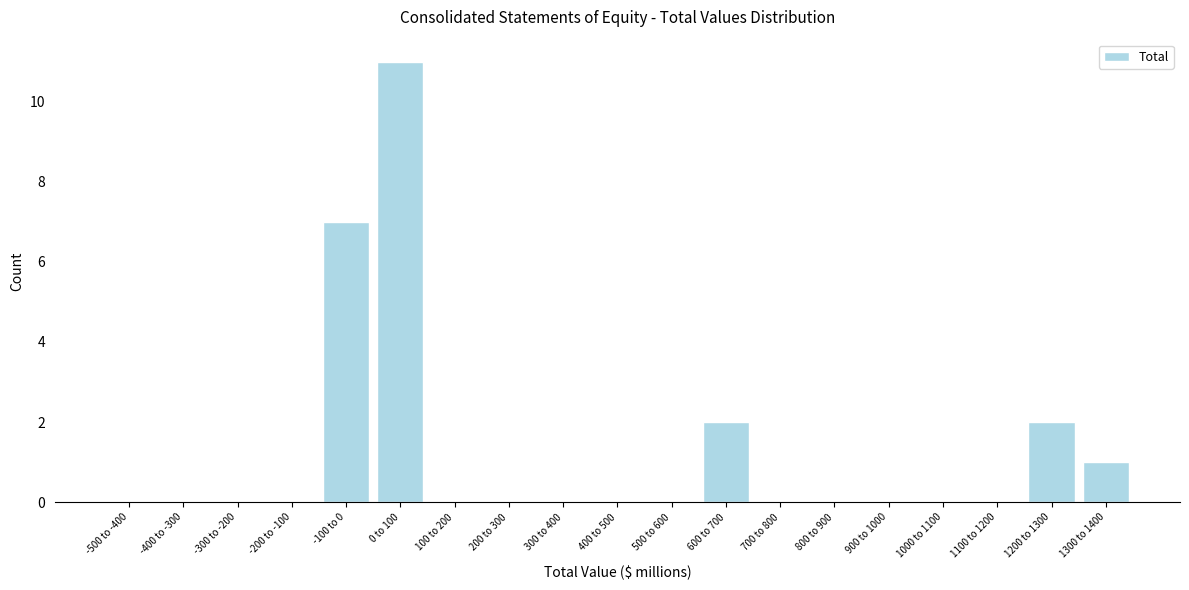

Reading left to right, extract all data points from this chart.

-500 to -400=0	-400 to -300=0	-300 to -200=0	-200 to -100=0	-100 to 0=7	0 to 100=11	100 to 200=0	200 to 300=0	300 to 400=0	400 to 500=0	500 to 600=0	600 to 700=2	700 to 800=0	800 to 900=0	900 to 1000=0	1000 to 1100=0	1100 to 1200=0	1200 to 1300=2	1300 to 1400=1